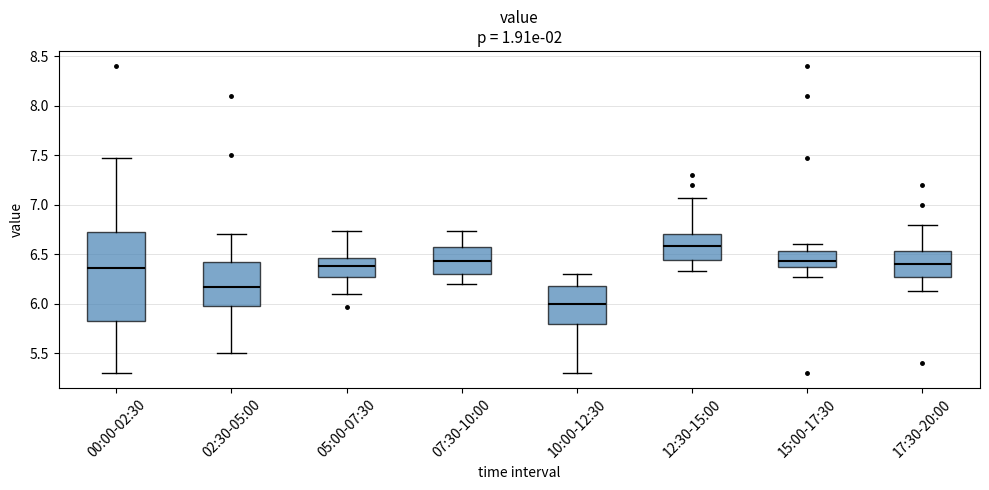

Which box is the tallest, from its lower edge to its upper edge?

00:00-02:30